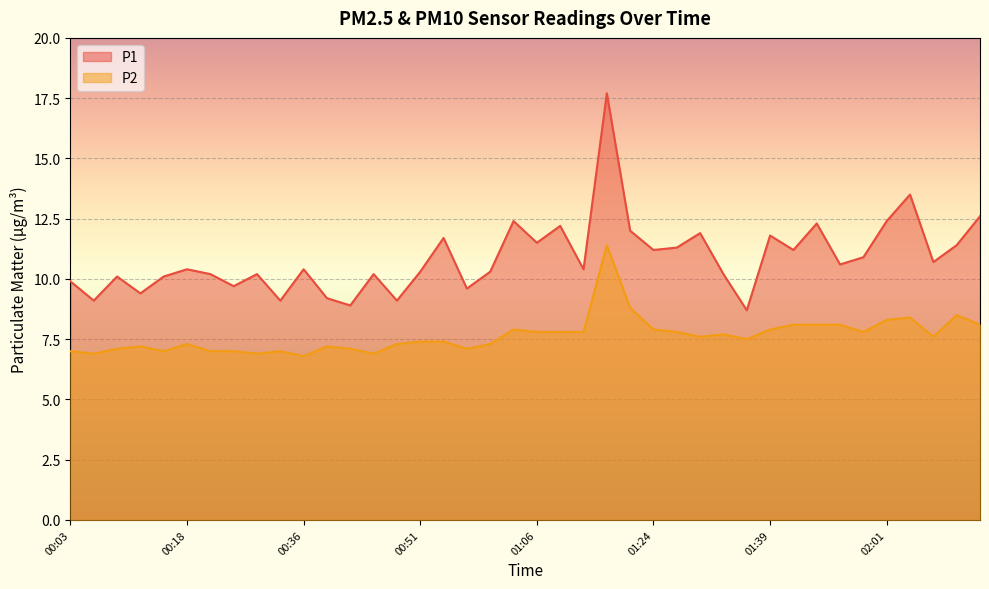

Is the value of P1 at 00:06 greater than the value of P2 at 00:12?

Yes